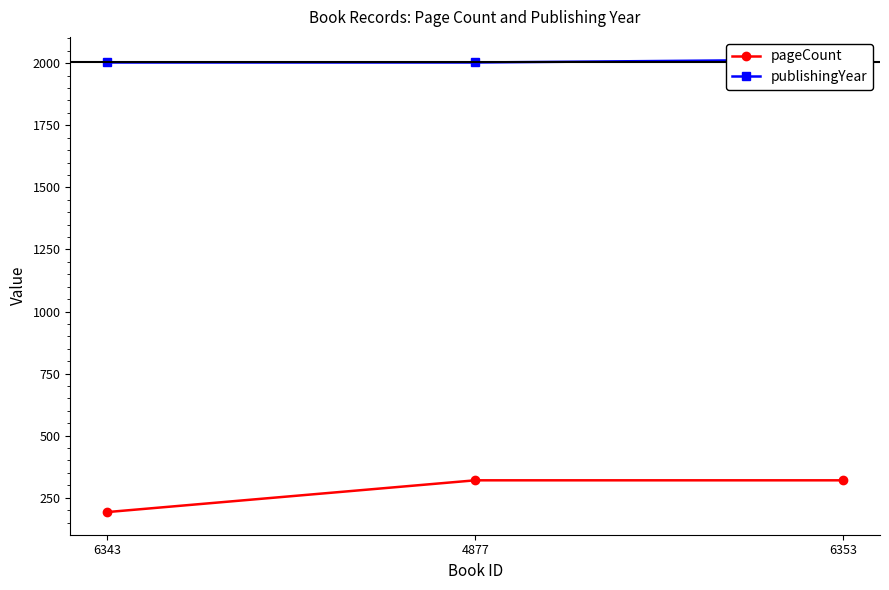

What is the difference between the maximum and minimum values in the pageCount series?

128